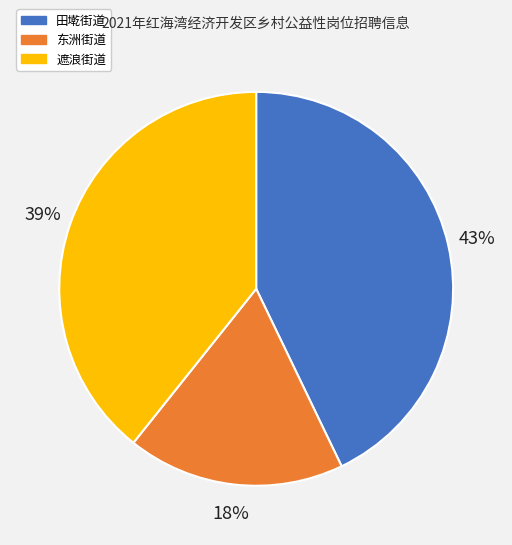

How many segments does this pie chart have?

3